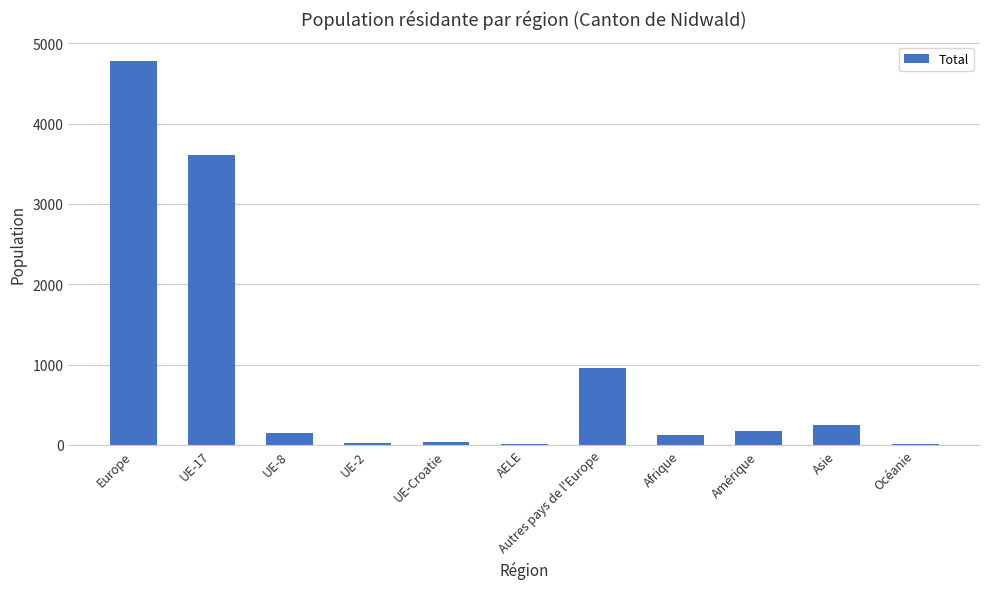

Which has a higher value, Europe or UE-17?

Europe